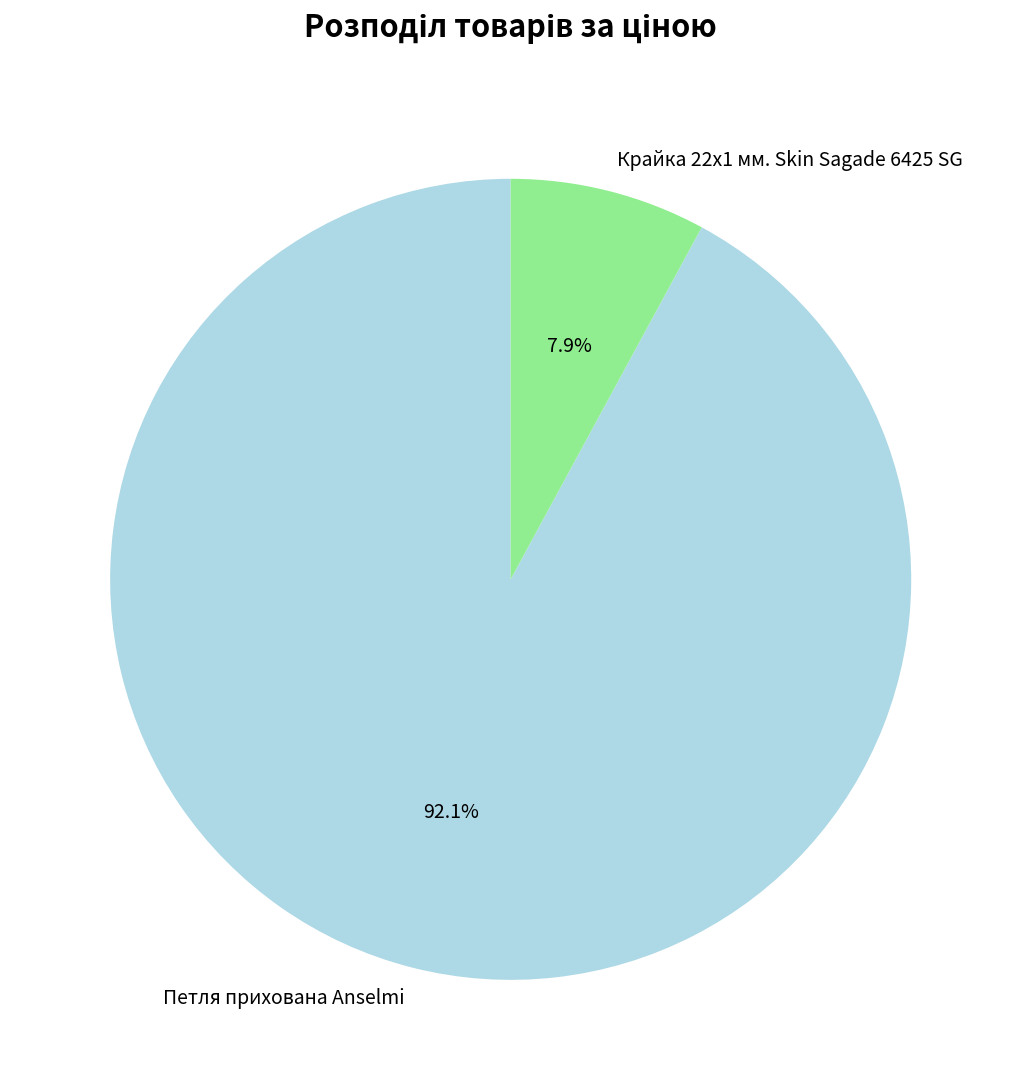

What is the ratio of the value at Крайка 22x1 мм. Skin Sagade 6425 SG to the value at Петля прихована Anselmi?

0.1